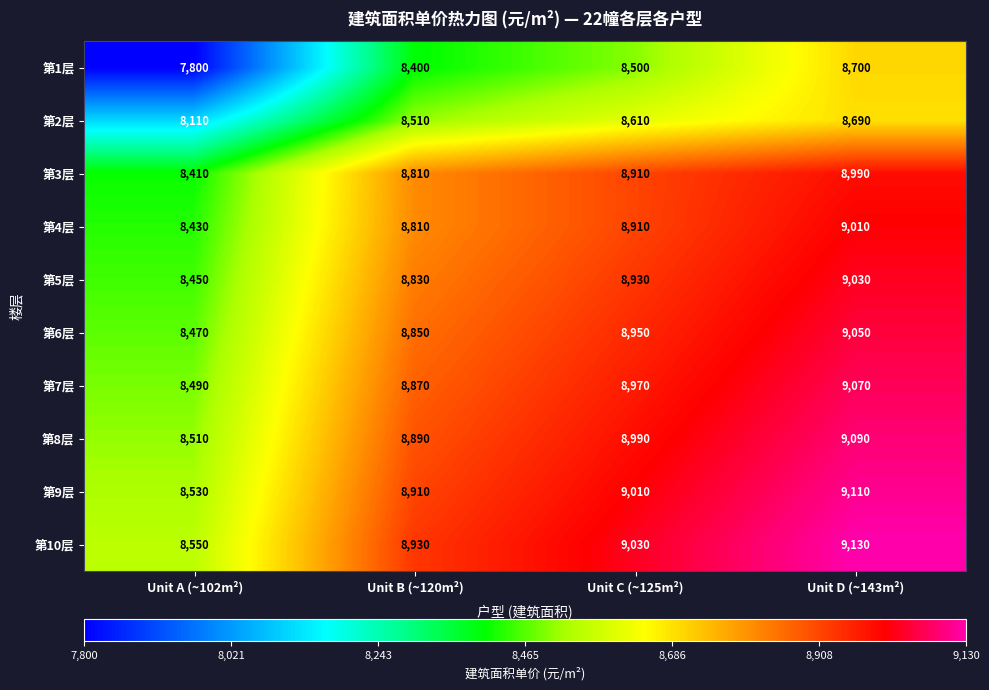

Which category has the lowest value in the 第6层 series?

Unit A (~102m²)